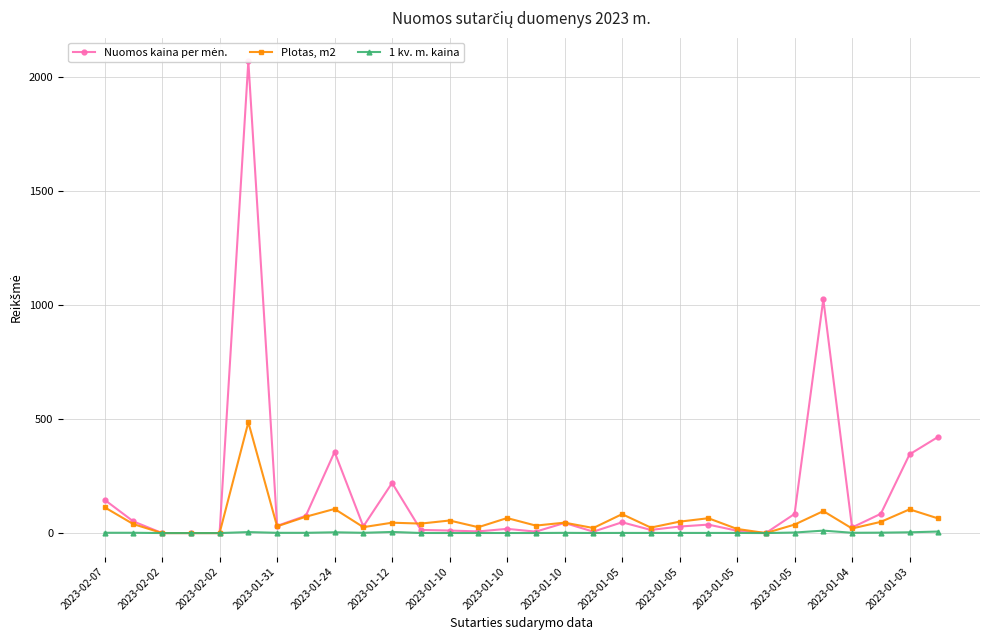

True or false: 1 kv. m. kaina has a value of 1.9 at 2023-01-24.

False